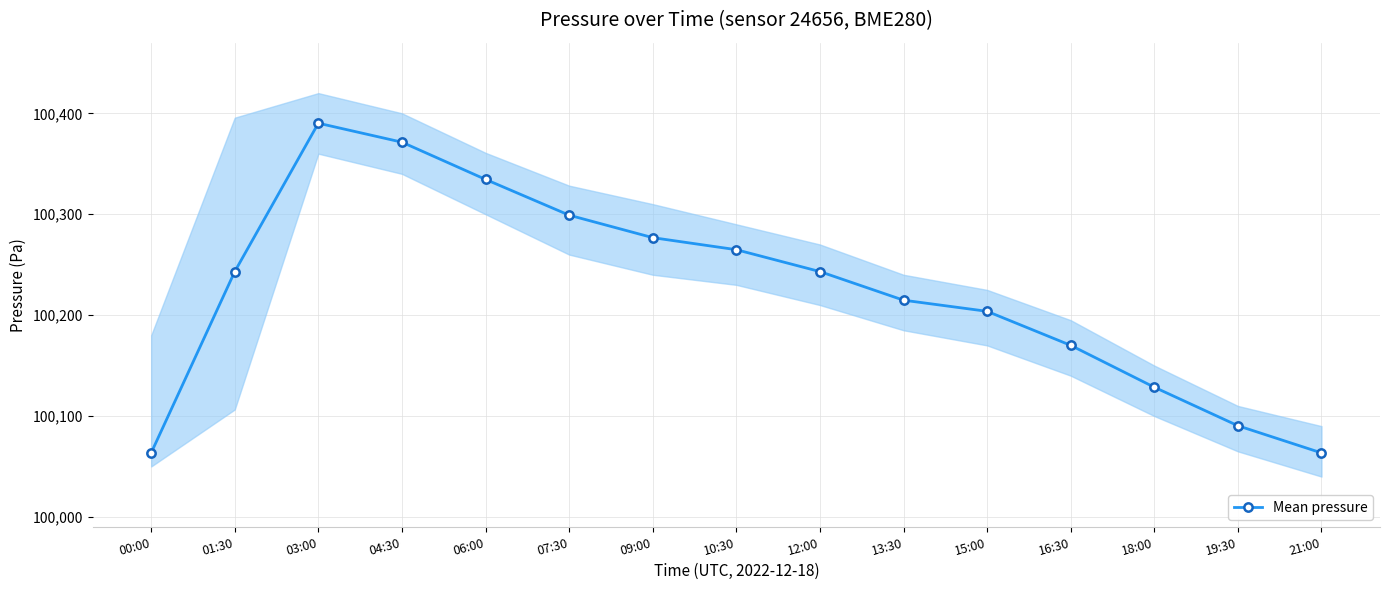

True or false: there are more than 2 points higher than both neighbors.

False